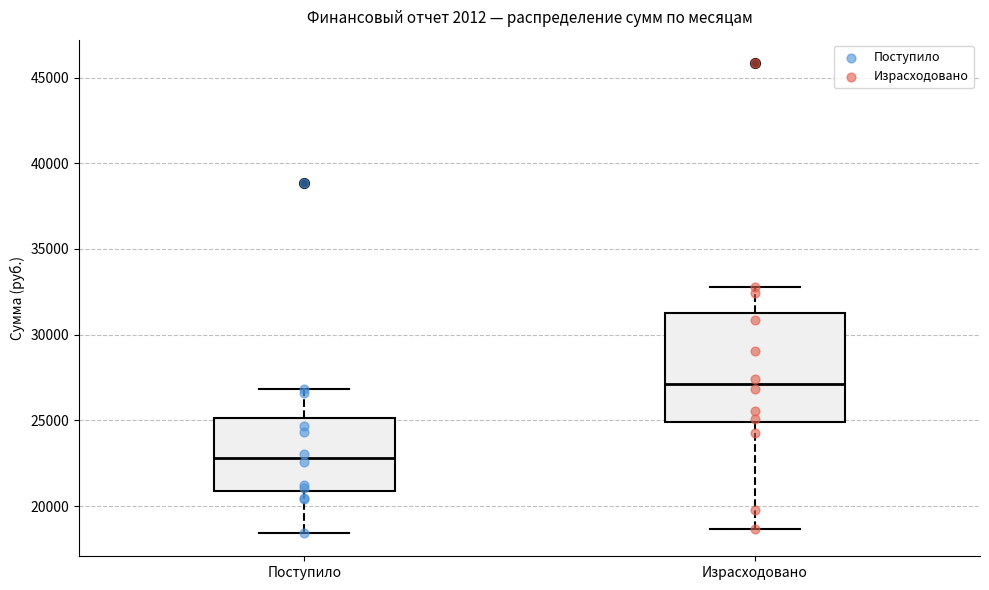

Which box has the lowest median line?

Поступило